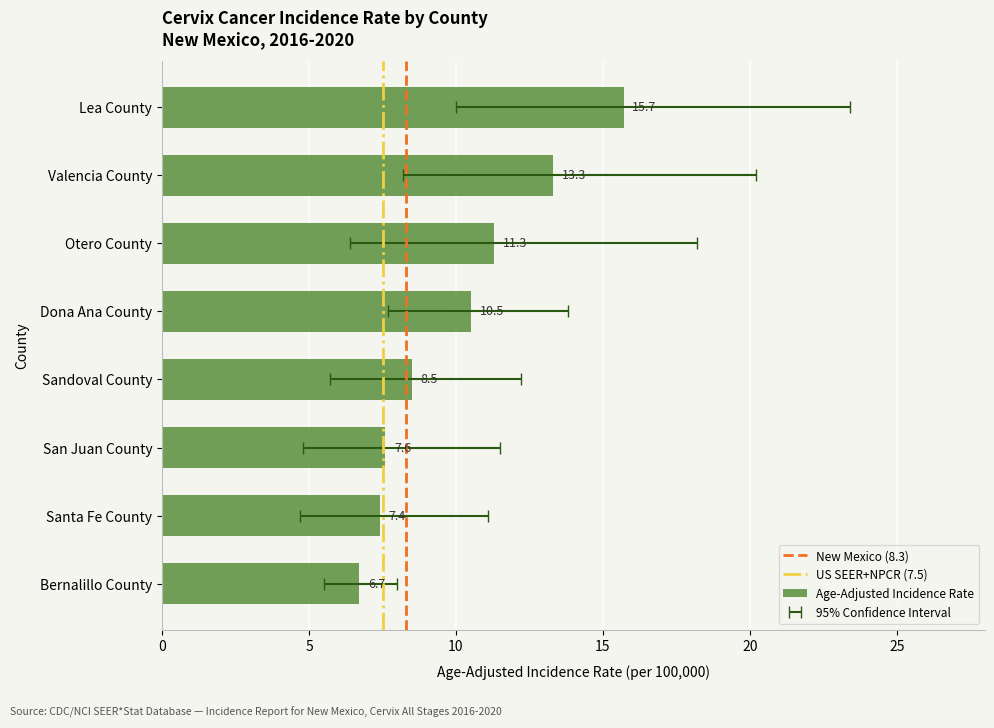

What is the maximum value shown in the chart?

15.7